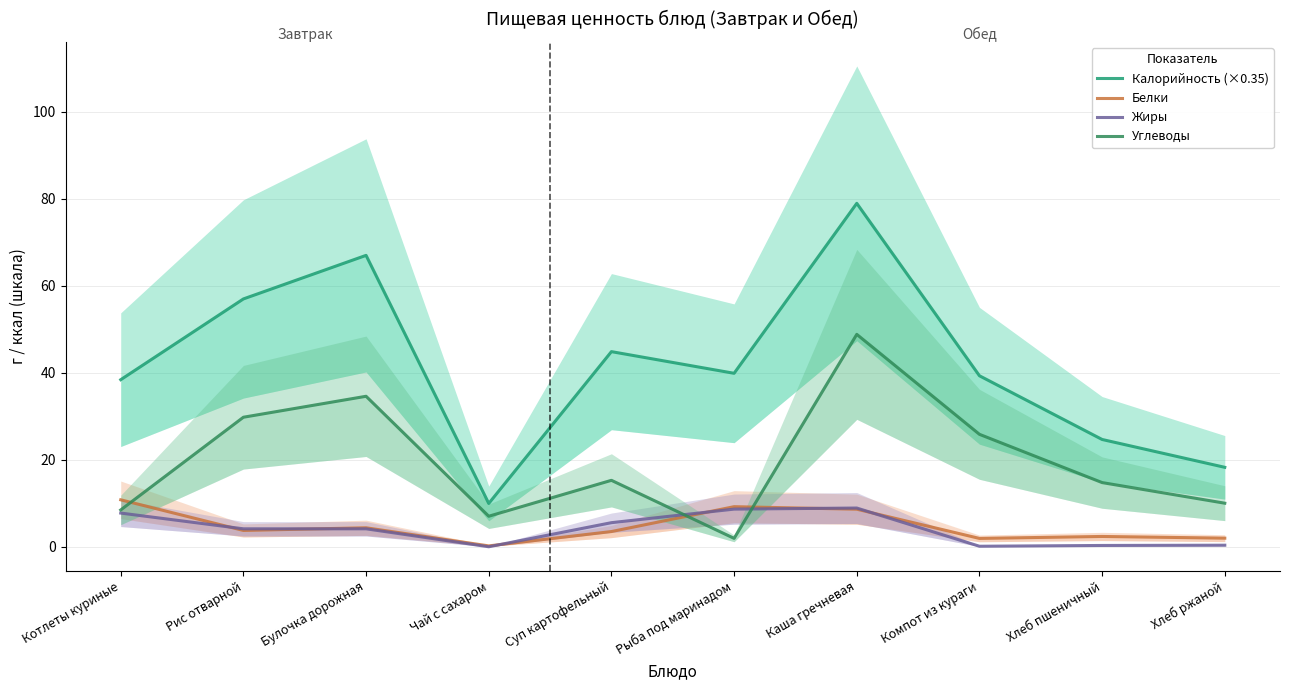

The Жиры series shows 8.9 at Каша гречневая. True or false?

True